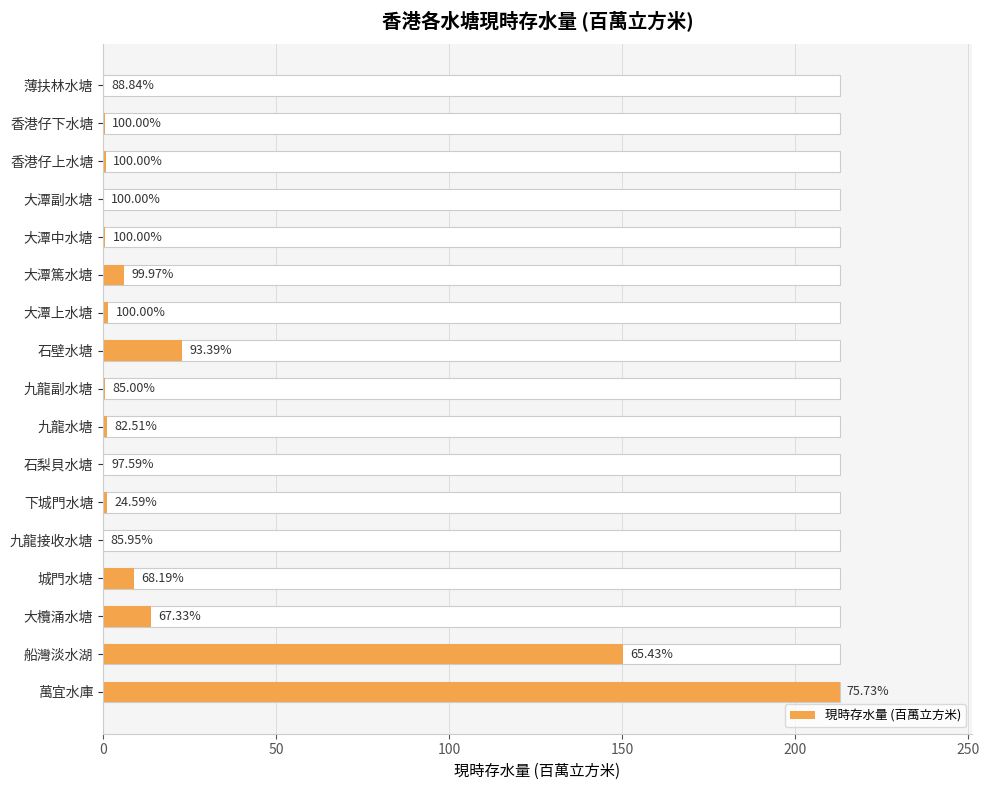

How many data points does each series have?

17